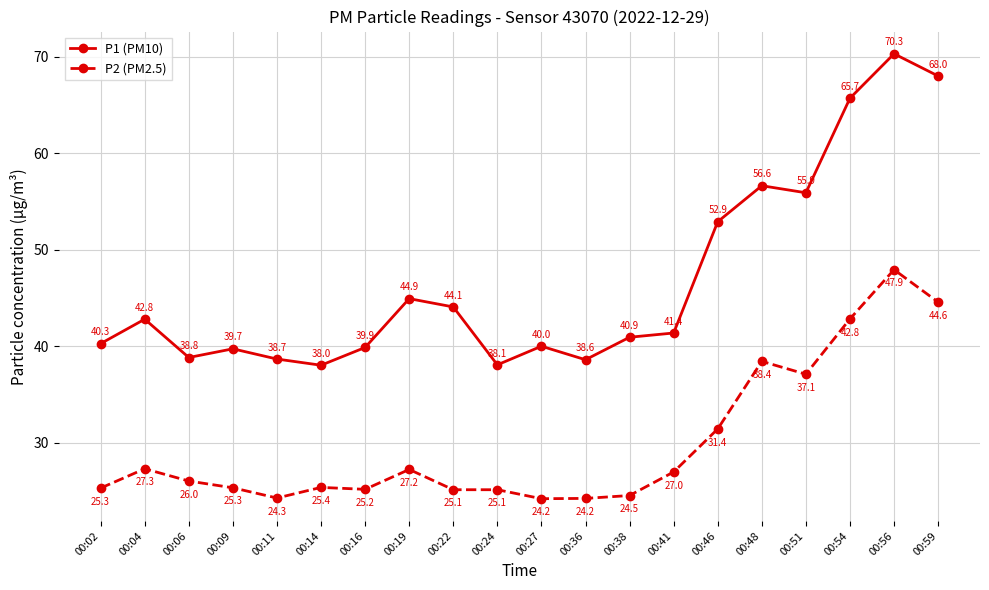

What are all the series names shown in the legend?

P1 (PM10), P2 (PM2.5)